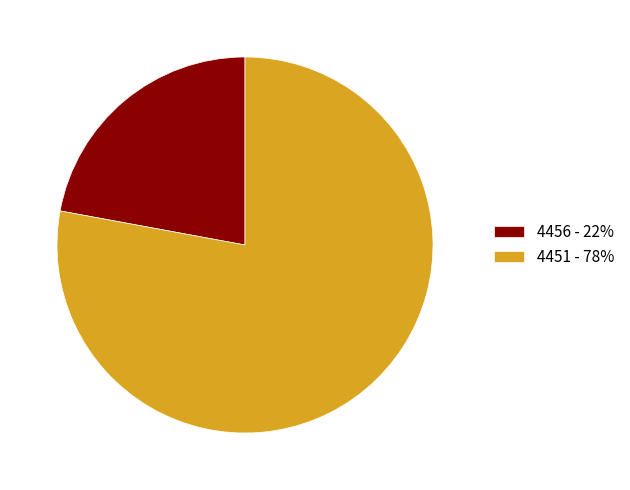

Between 4451 and 4456, which is larger?

4451